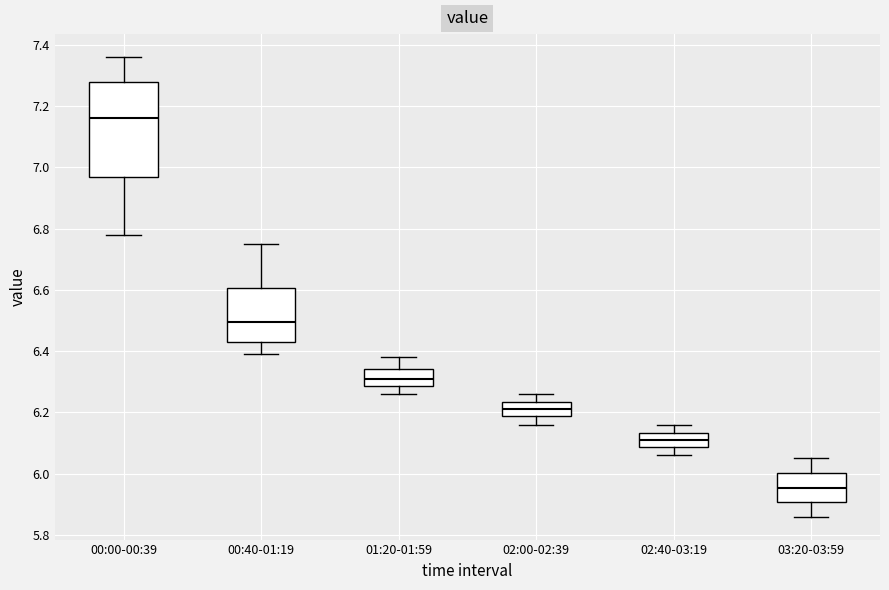

Where is the upper edge of the box for 01:20-01:59 on the y-axis? The values are not printed on the chart, so give them approximately, as read against the axis.

6.34